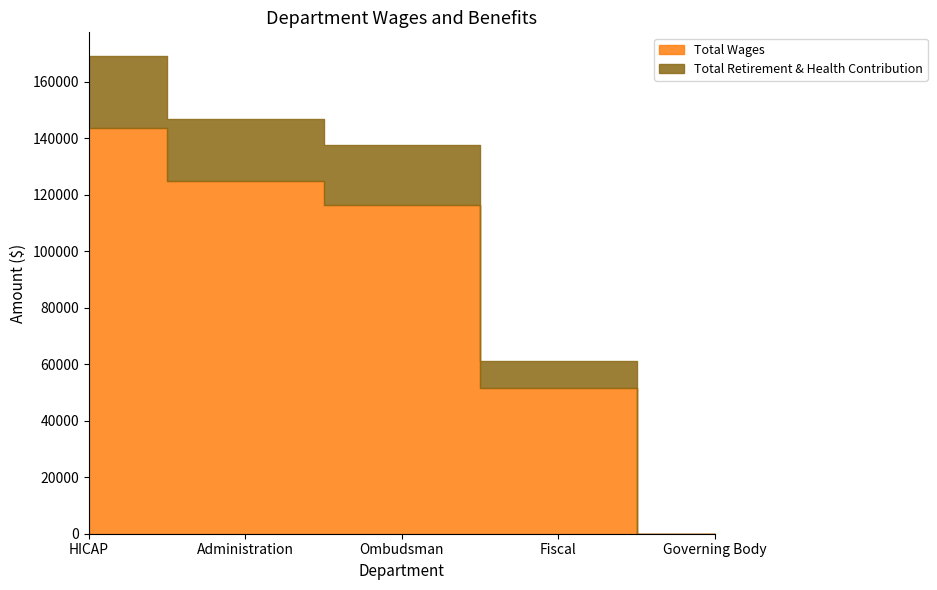

What is the average value of the Total Wages series?

87292